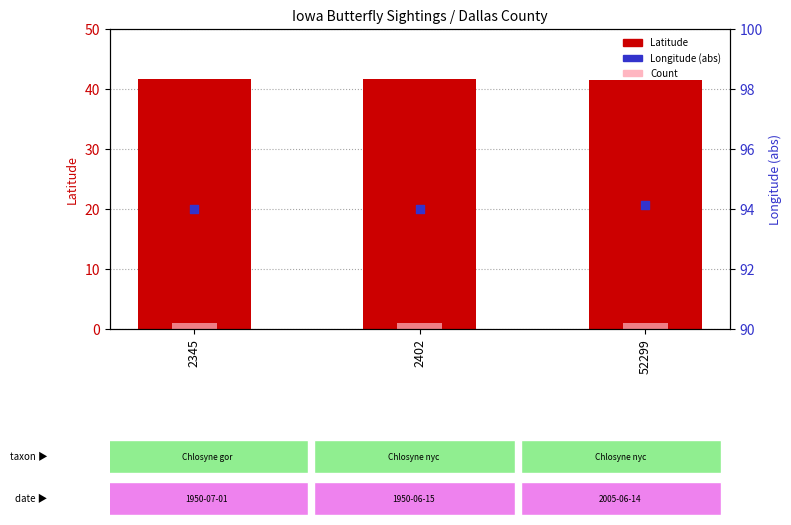

Which series has the largest Y range (max minus min)?

Longitude (abs)